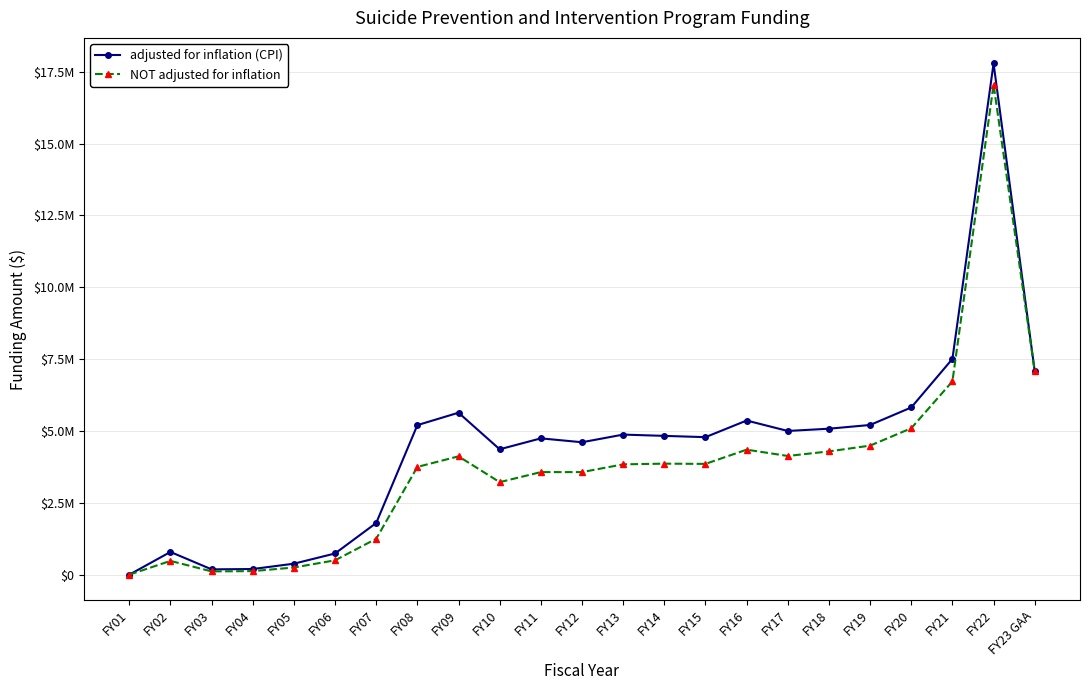

Between FY09 and FY02, which is larger?

FY09